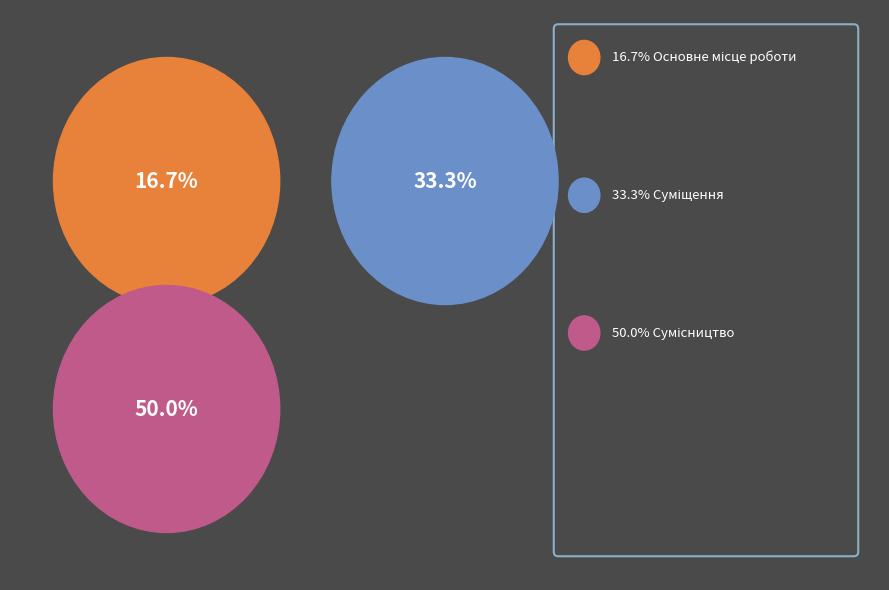

What is the smallest slice in the pie chart?

Основне місце роботи